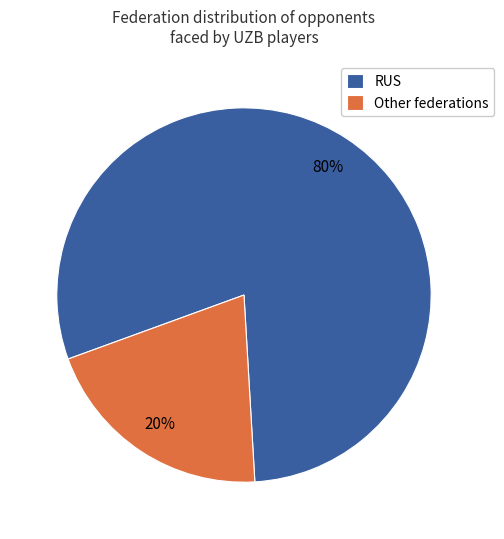

Is Other federations the majority of the pie?

No